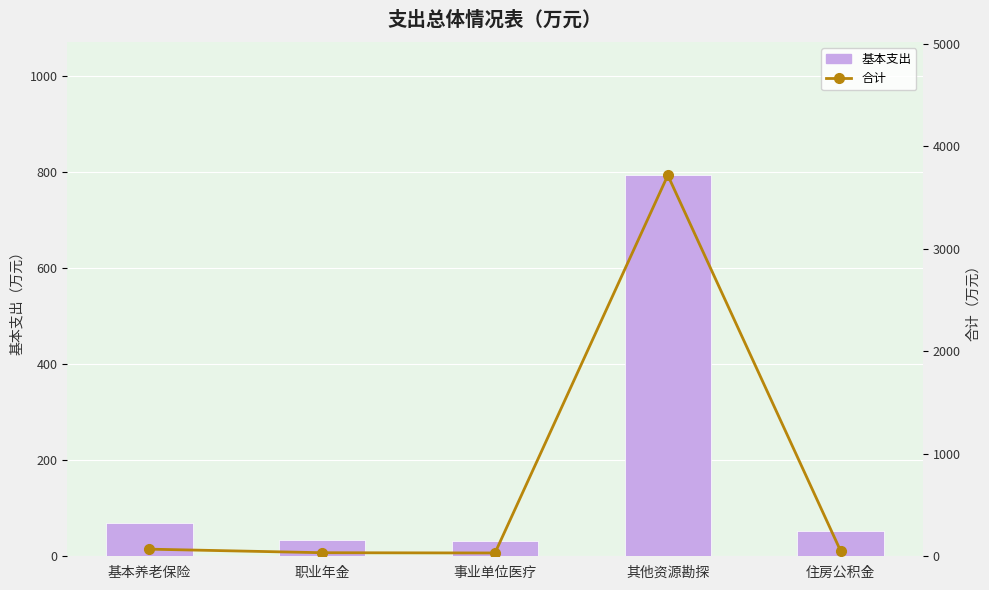

Rank the series by their average value, from lowest to highest.

基本支出, 合计